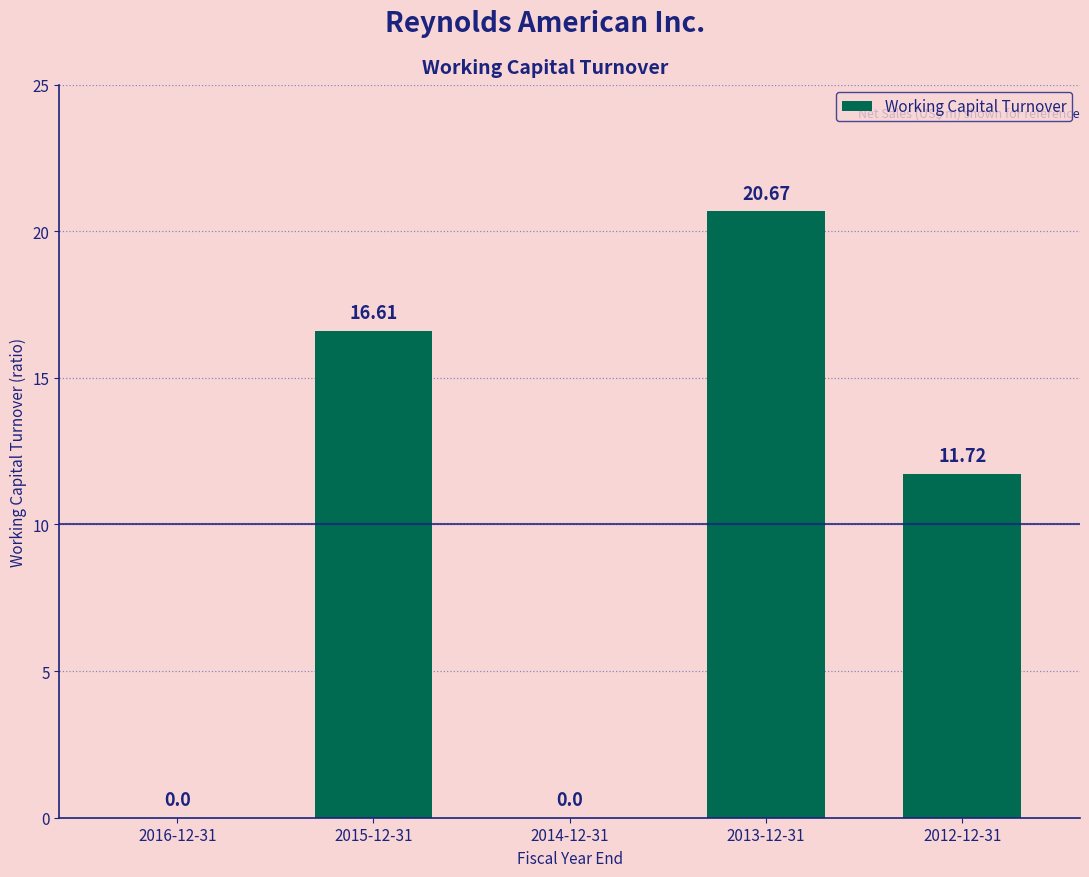

Count the number of values greater than 11.

3